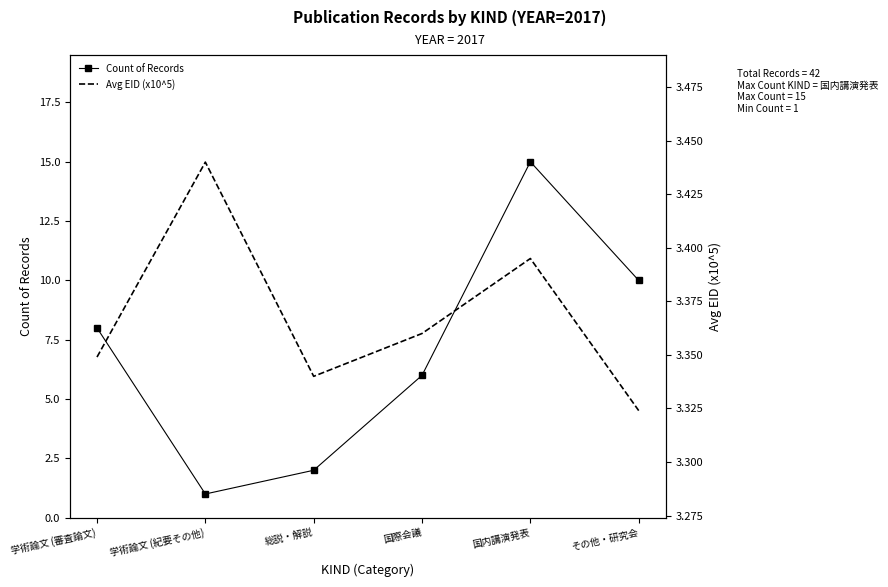

Which category has the highest value in the Count of Records series?

国内講演発表